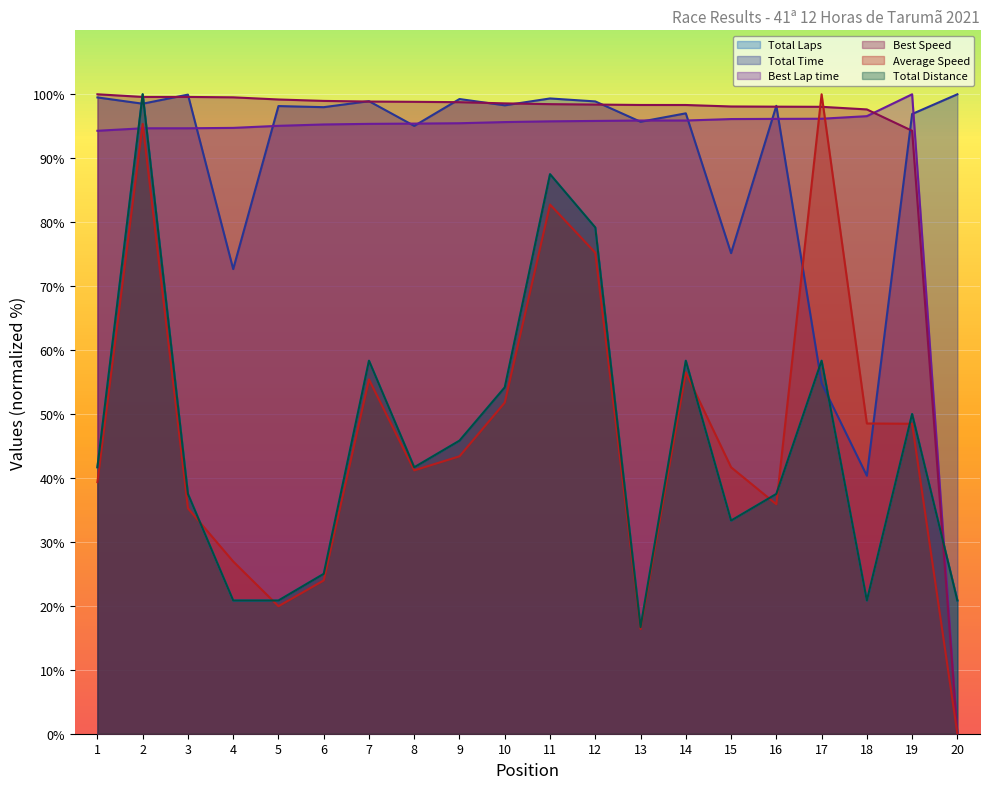

Reading left to right, list all the values displayed in this chart.

Total Laps: 41.7	100.0	37.5	20.8	20.8	25.0	58.3	41.7	45.8	54.2	87.5	79.2	16.7	58.3	33.3	37.5	58.3	20.8	50.0	20.8
Total Time: 99.5	98.5	99.9	72.7	98.2	98.0	98.9	95.1	99.3	98.3	99.3	98.9	95.7	97.0	75.2	98.2	54.8	40.3	96.9	100.0
Best Lap time: 94.3	94.7	94.7	94.7	95.1	95.3	95.4	95.4	95.5	95.7	95.8	95.8	95.9	95.9	96.1	96.2	96.2	96.6	100.0	0.0
Best Speed: 100.0	99.6	99.6	99.5	99.2	99.0	98.9	98.8	98.8	98.6	98.5	98.4	98.3	98.3	98.1	98.1	98.0	97.6	94.3	0.0
Average Speed: 39.3	95.4	35.3	26.9	19.9	24.0	55.4	41.2	43.4	51.8	82.8	75.2	16.4	56.5	41.7	35.9	100.0	48.5	48.5	0.0
Total Distance: 41.7	100.0	37.5	20.8	20.8	25.0	58.3	41.7	45.8	54.2	87.5	79.2	16.7	58.3	33.3	37.5	58.3	20.8	50.0	20.8